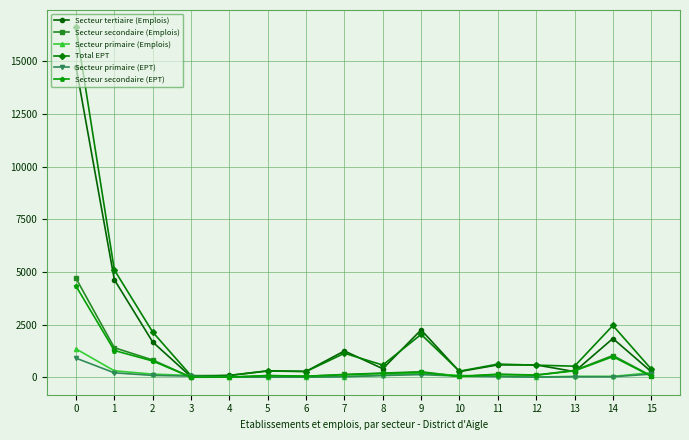

What is the maximum value shown in the chart?

16610.4